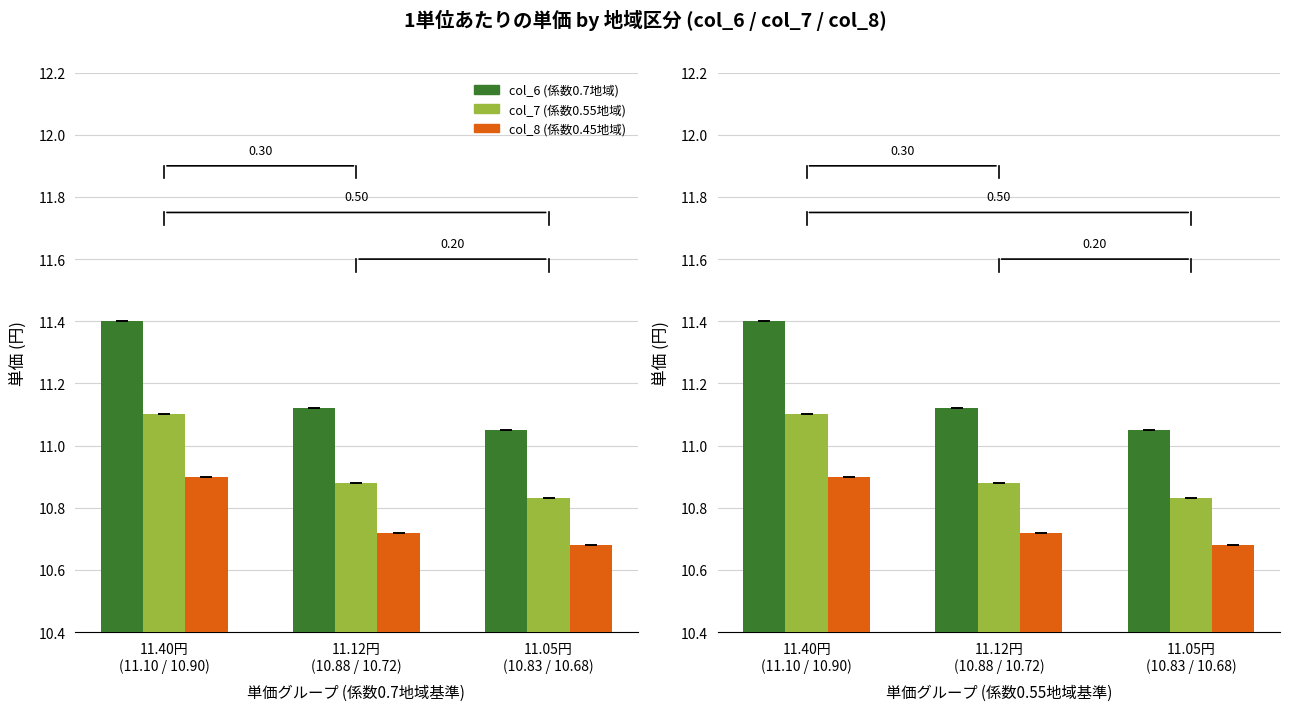

What is the total value across all series at 11.12円
(10.88 / 10.72)?

32.7